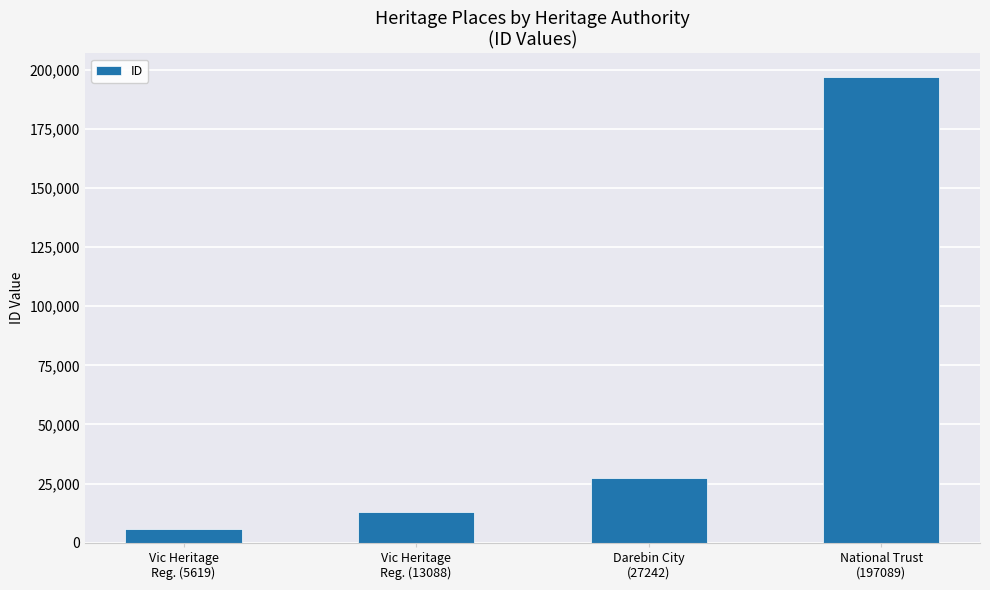

True or false: the data shows 6296 at Vic Heritage
Reg. (13088).

False